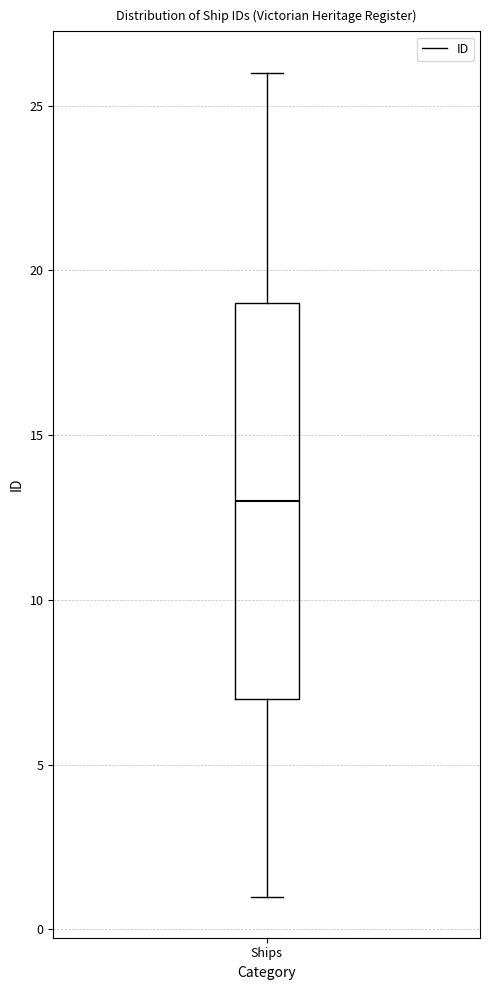

Where does the median line of the box for Ships sit on the y-axis? The values are not printed on the chart, so give them approximately, as read against the axis.

13